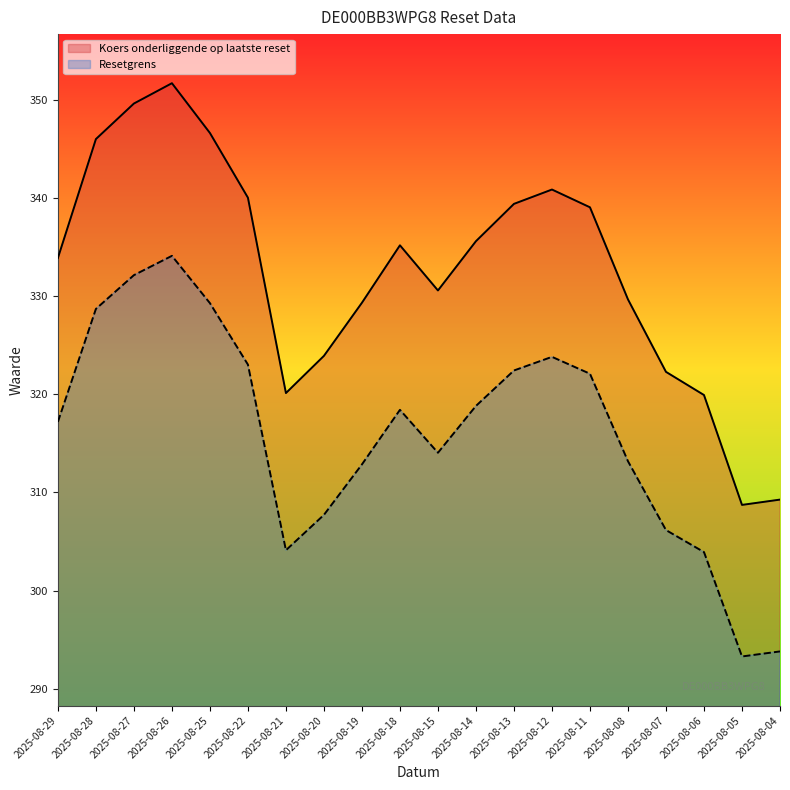

What value does the Resetgrens series have at 2025-08-12?

323.8